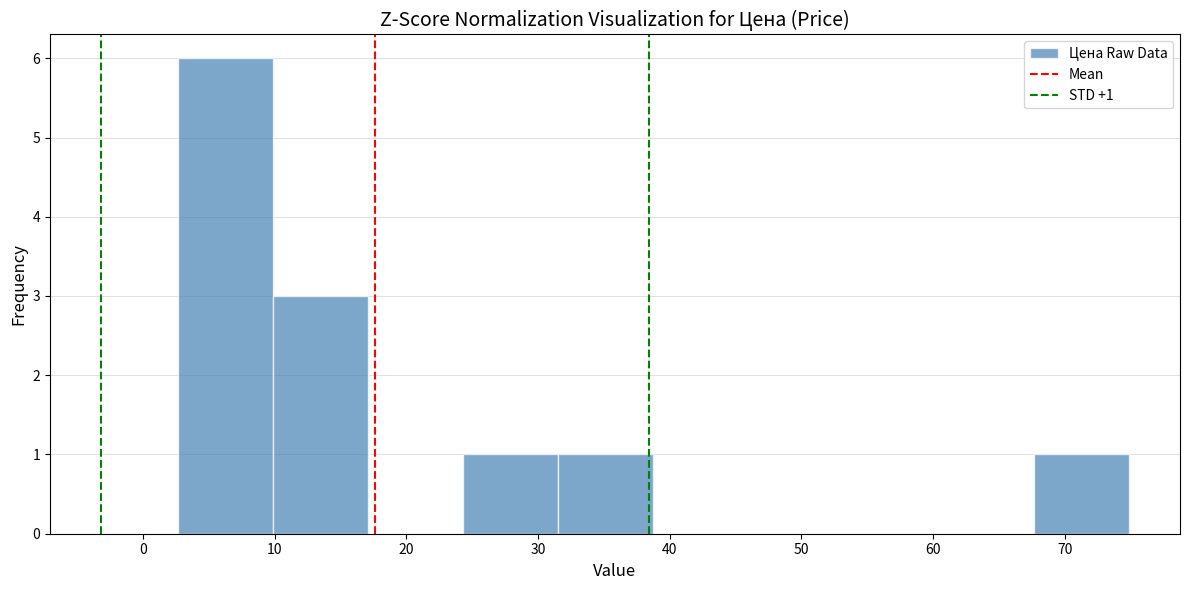

Over which range of the x-axis is the bar tallest?

3 to 10